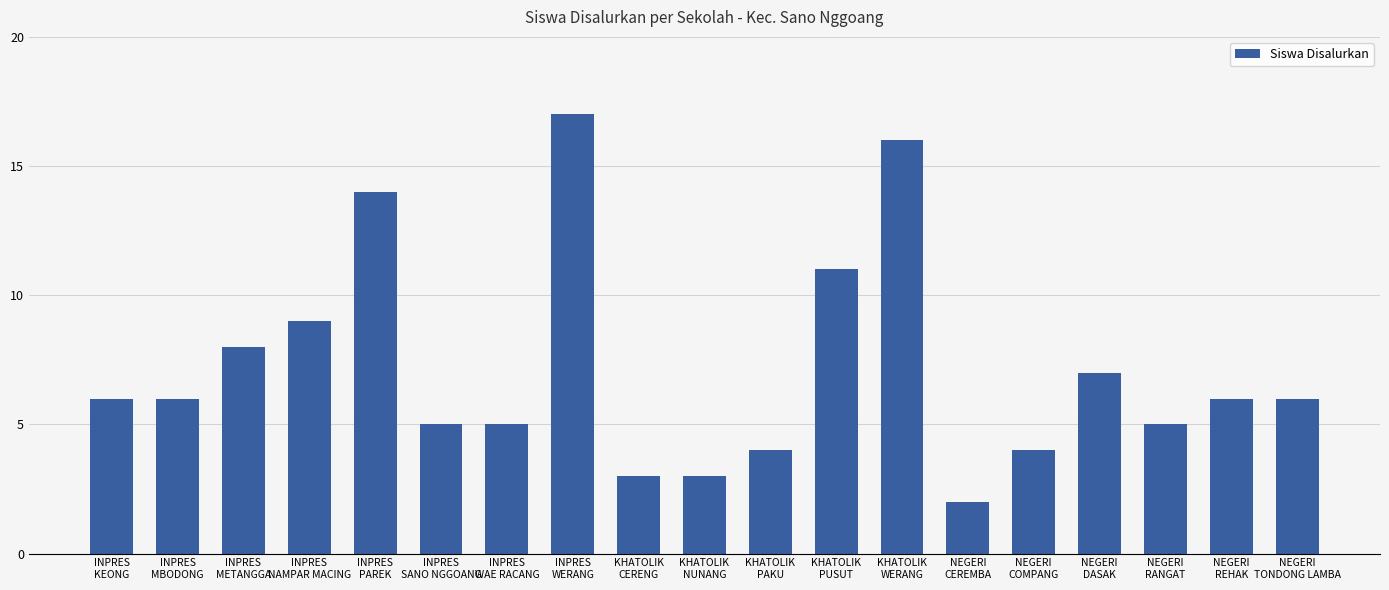

Reading left to right, transcribe all the data shown in this chart.

INPRES
KEONG=6	INPRES
MBODONG=6	INPRES
METANGGA=8	INPRES
NAMPAR MACING=9	INPRES
PAREK=14	INPRES
SANO NGGOANG=5	INPRES
WAE RACANG=5	INPRES
WERANG=17	KHATOLIK
CERENG=3	KHATOLIK
NUNANG=3	KHATOLIK
PAKU=4	KHATOLIK
PUSUT=11	KHATOLIK
WERANG=16	NEGERI
CEREMBA=2	NEGERI
COMPANG=4	NEGERI
DASAK=7	NEGERI
RANGAT=5	NEGERI
REHAK=6	NEGERI
TONDONG LAMBA=6